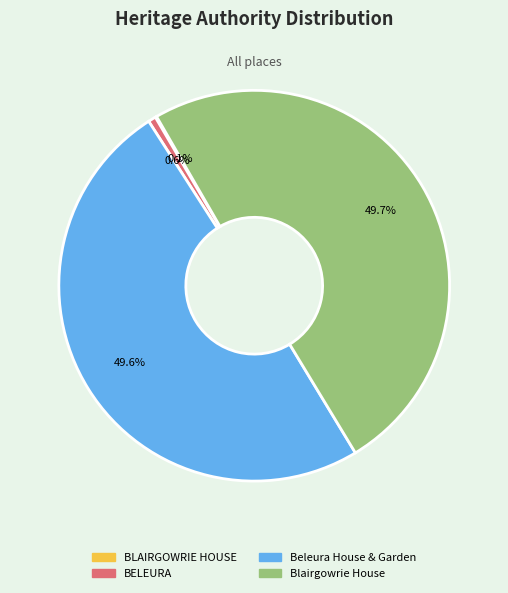

How much of the chart is everything except BELEURA?

99.4%